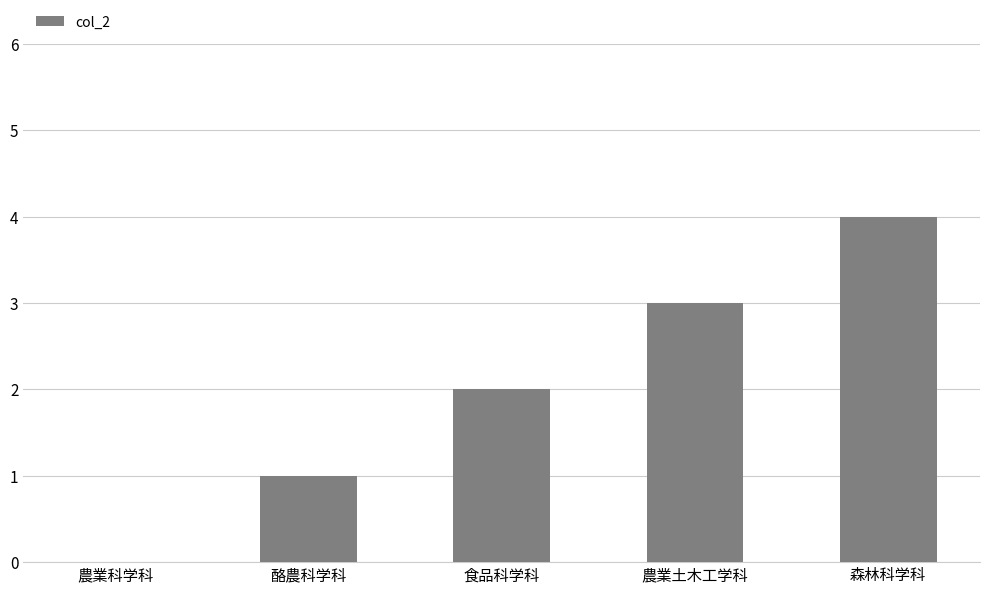

The chart shows a value of 2 at 食品科学科. True or false?

True